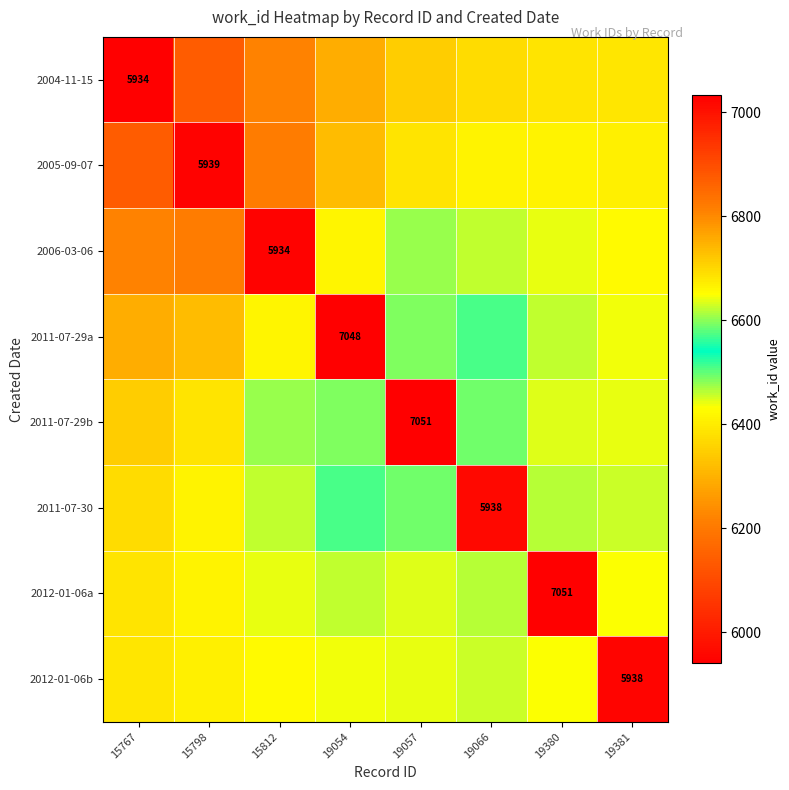

At which category is the sum across all series the highest?

19057